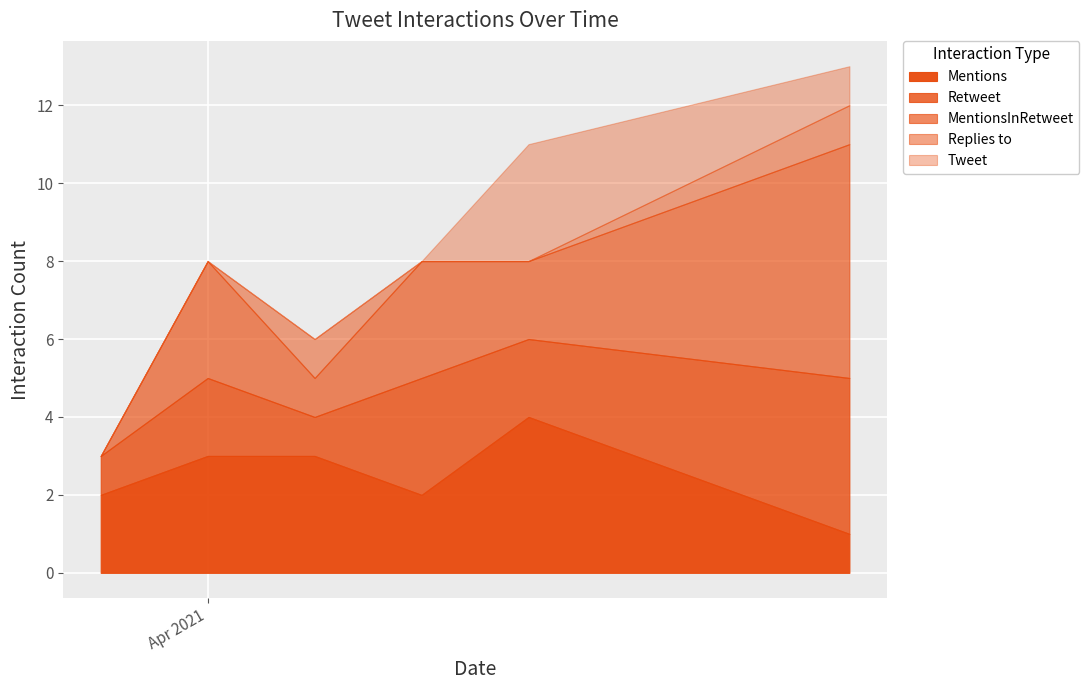

The Retweet series shows 4 at 2021-04-15. True or false?

False